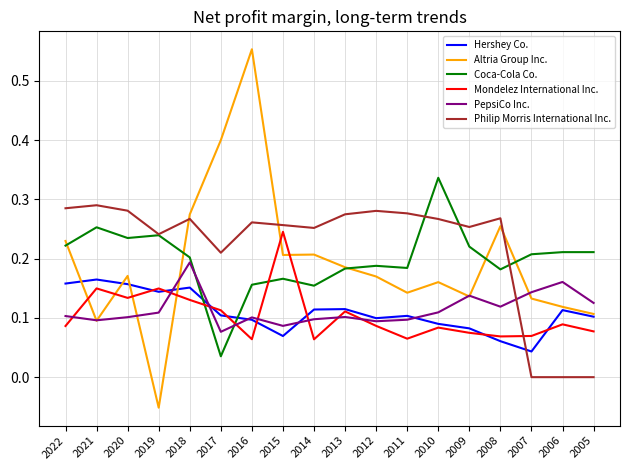

The Mondelez International Inc. series shows 0.1 at 2006. True or false?

True